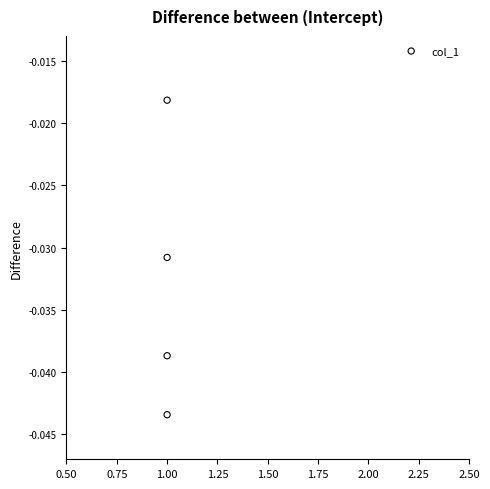

What is the average X value?

1.0